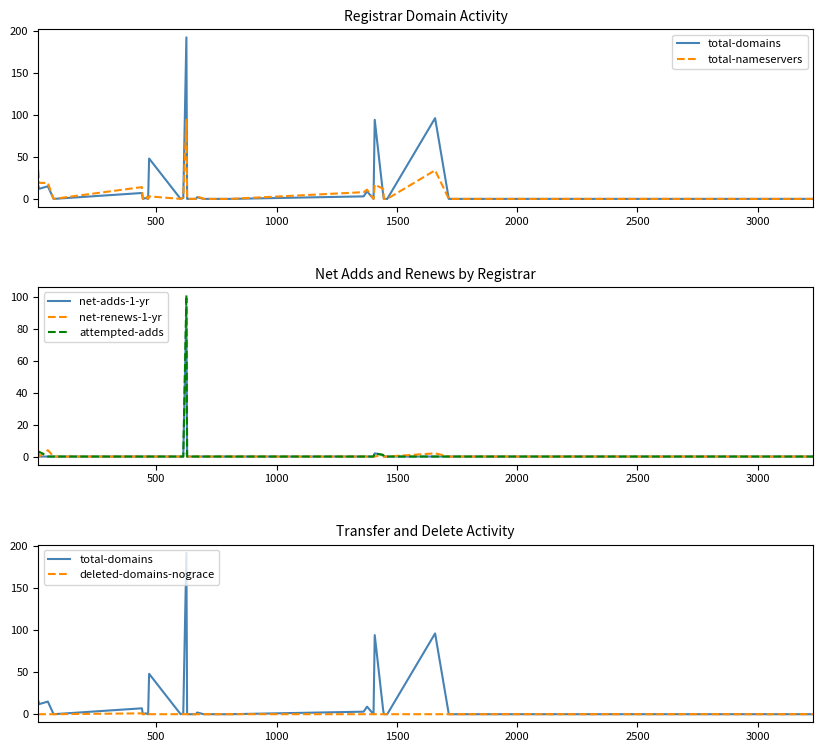

Which series has the widest spread of values?

total-domains